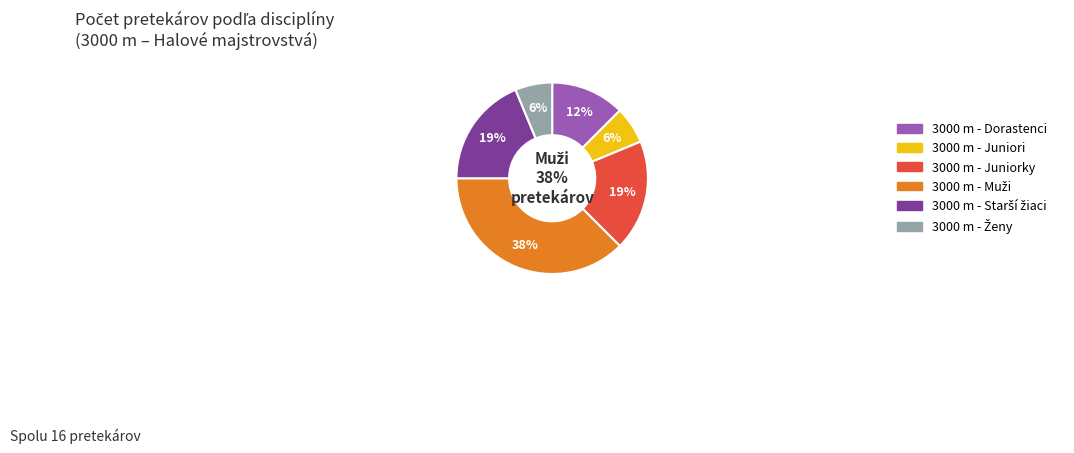

Does any single category account for the majority?

No